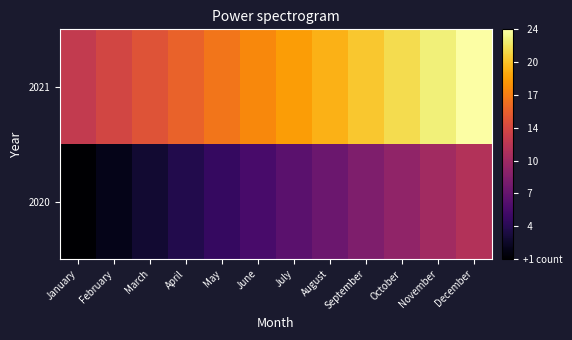

Which has a higher value, January or August?

August